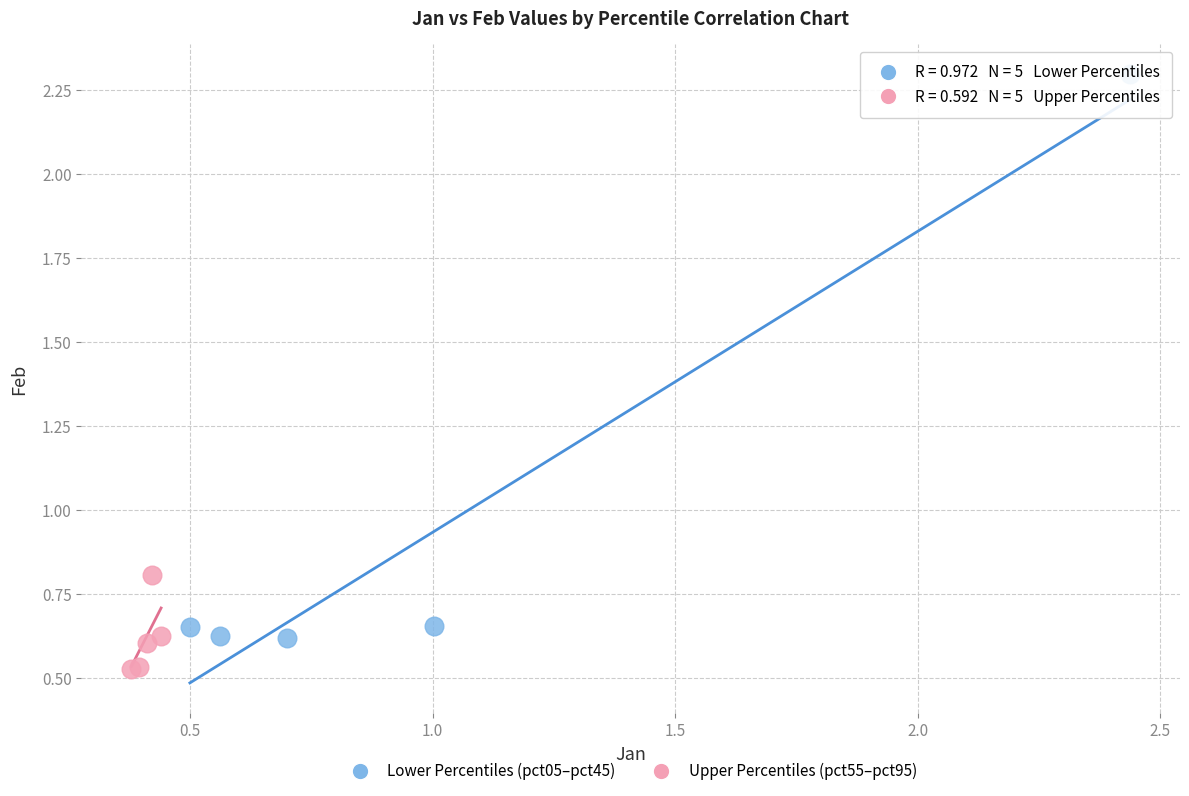

Which series has the widest spread of Y values?

Lower Percentiles (pct05–pct45)